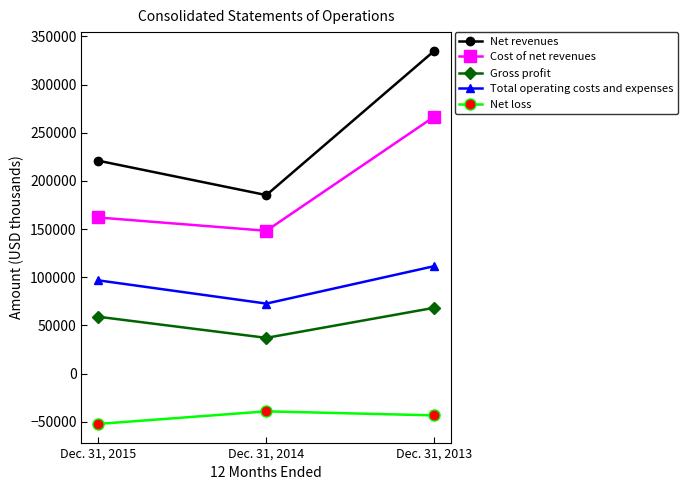

Count the Net loss values in the range -52294 to -39229.

3